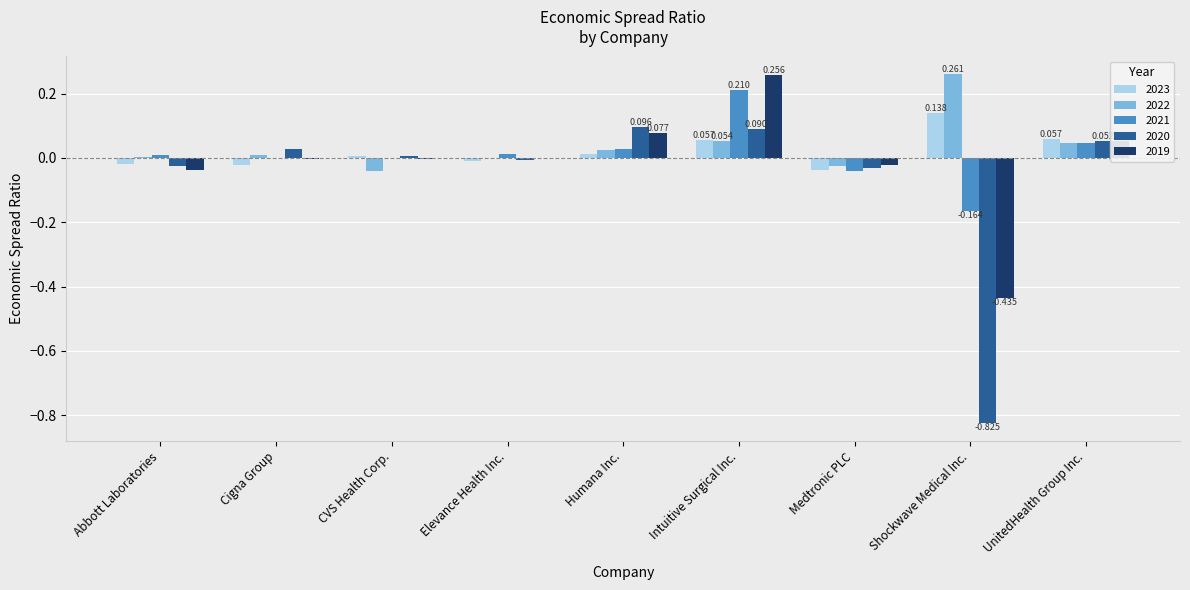

Is the value of 2020 at Shockwave Medical Inc. greater than the value of 2019 at Elevance Health Inc.?

No